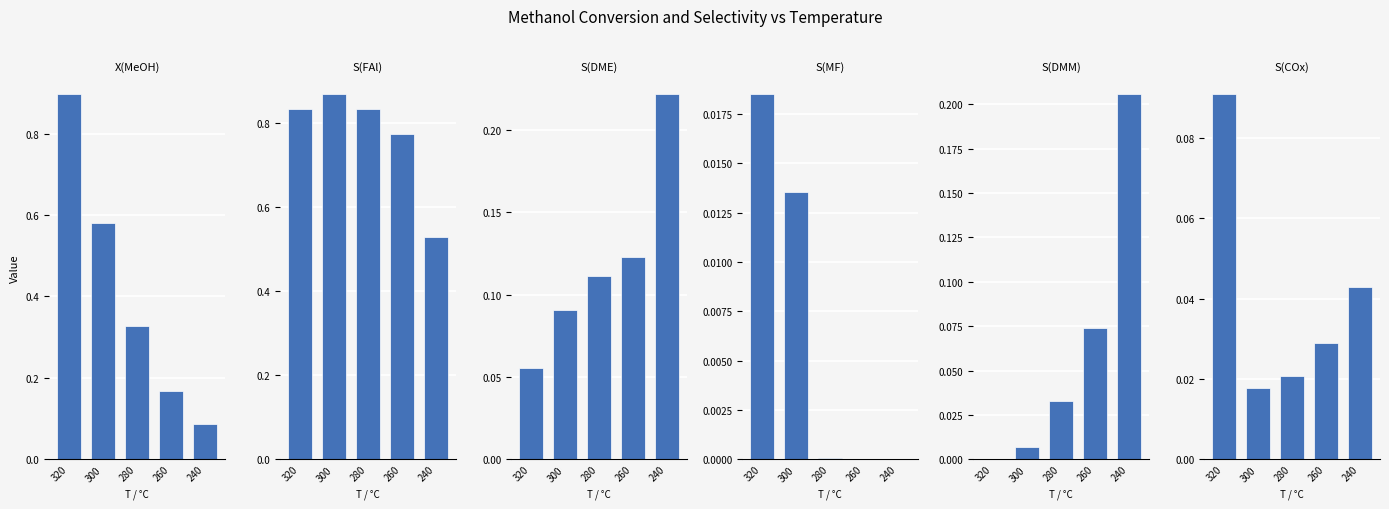

How many data points does each series have?

5